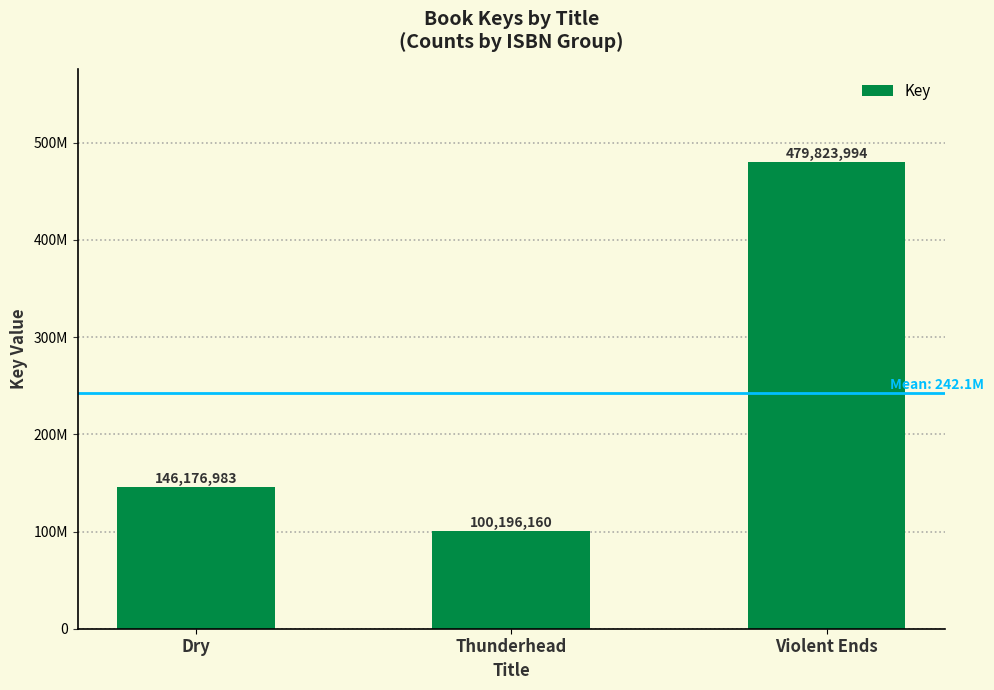

Which label corresponds to the largest value in the chart?

Violent Ends